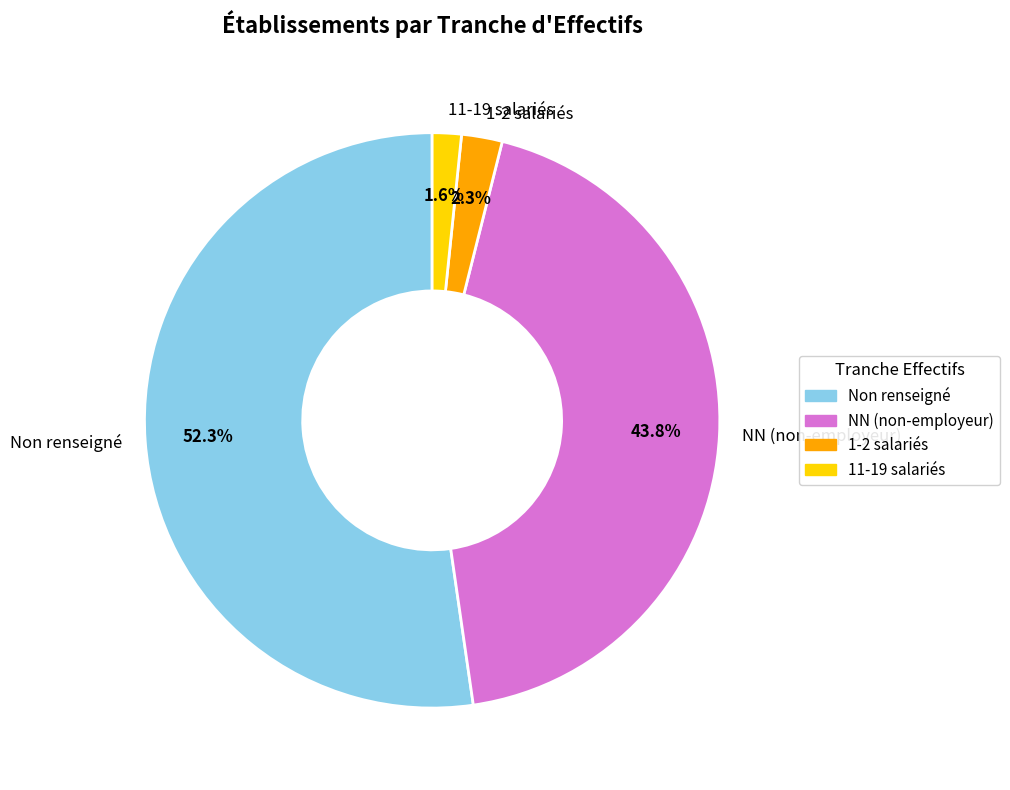

Which category has the smallest portion of the pie?

11-19 salariés